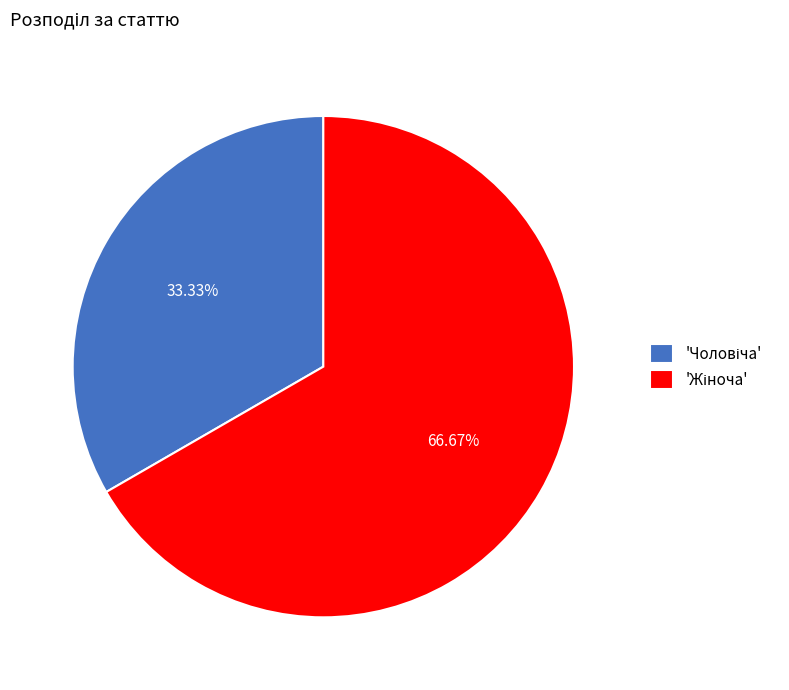

Does any single category account for the majority?

Yes